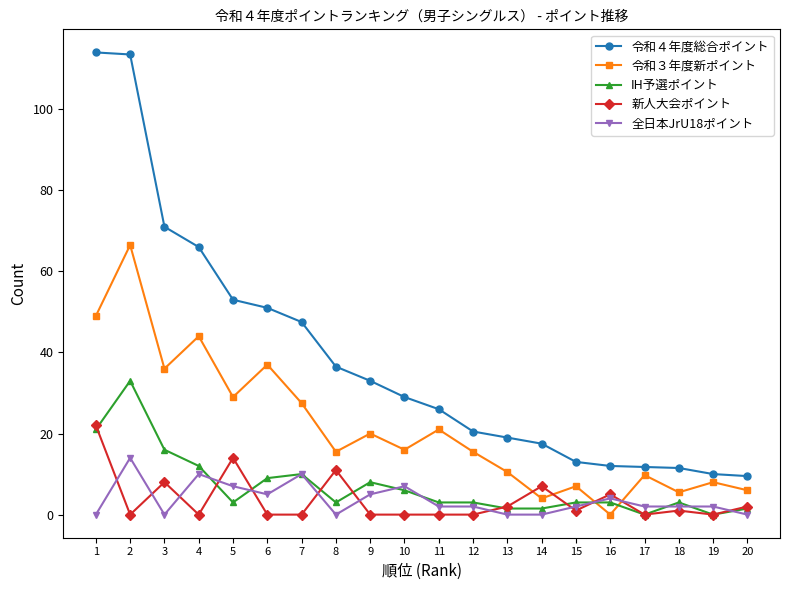

True or false: IH予選ポイント has a value of 1.5 at 13.

True